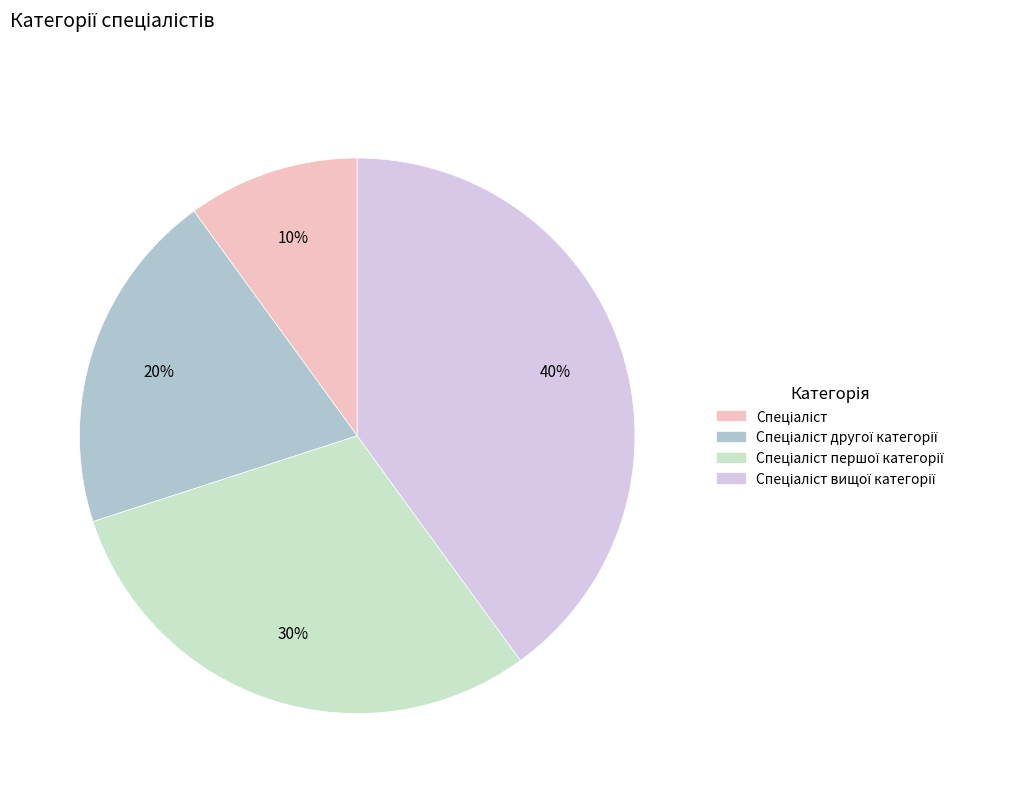

To the nearest percent, what is the average slice percentage?

25%